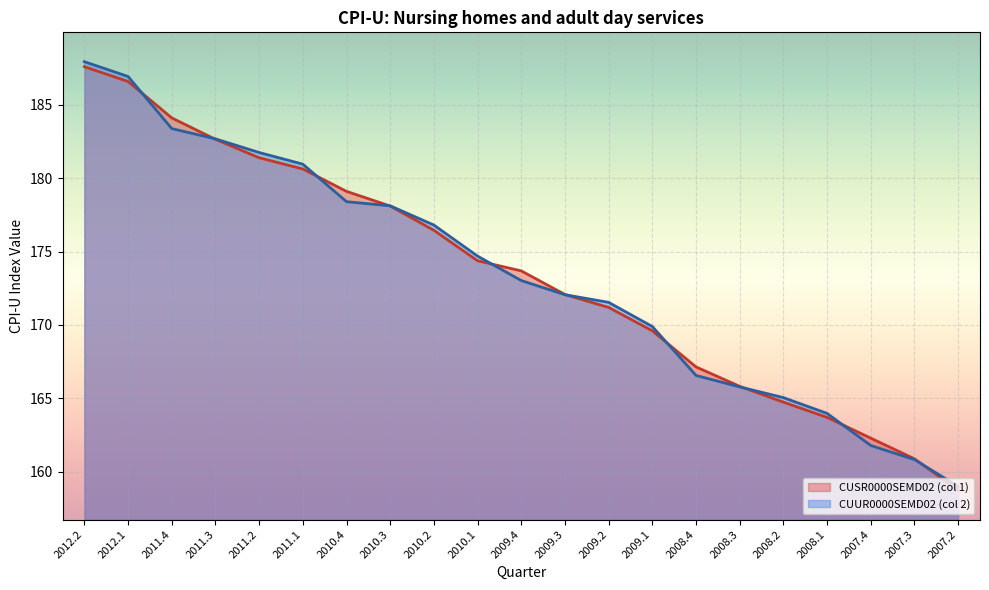

Count the number of data series in this chart.

2